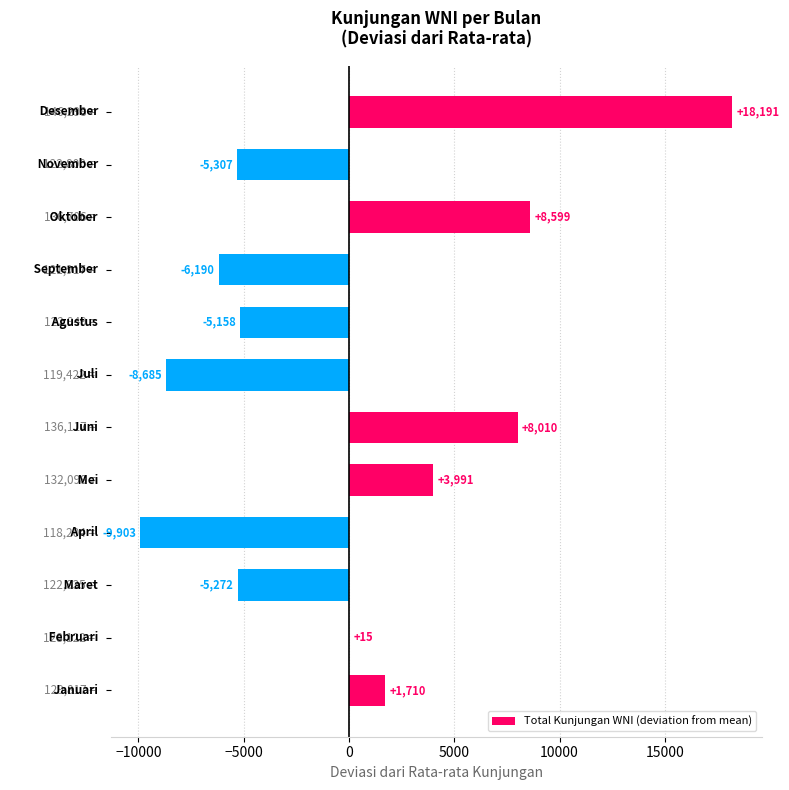

Count the number of data series in this chart.

1